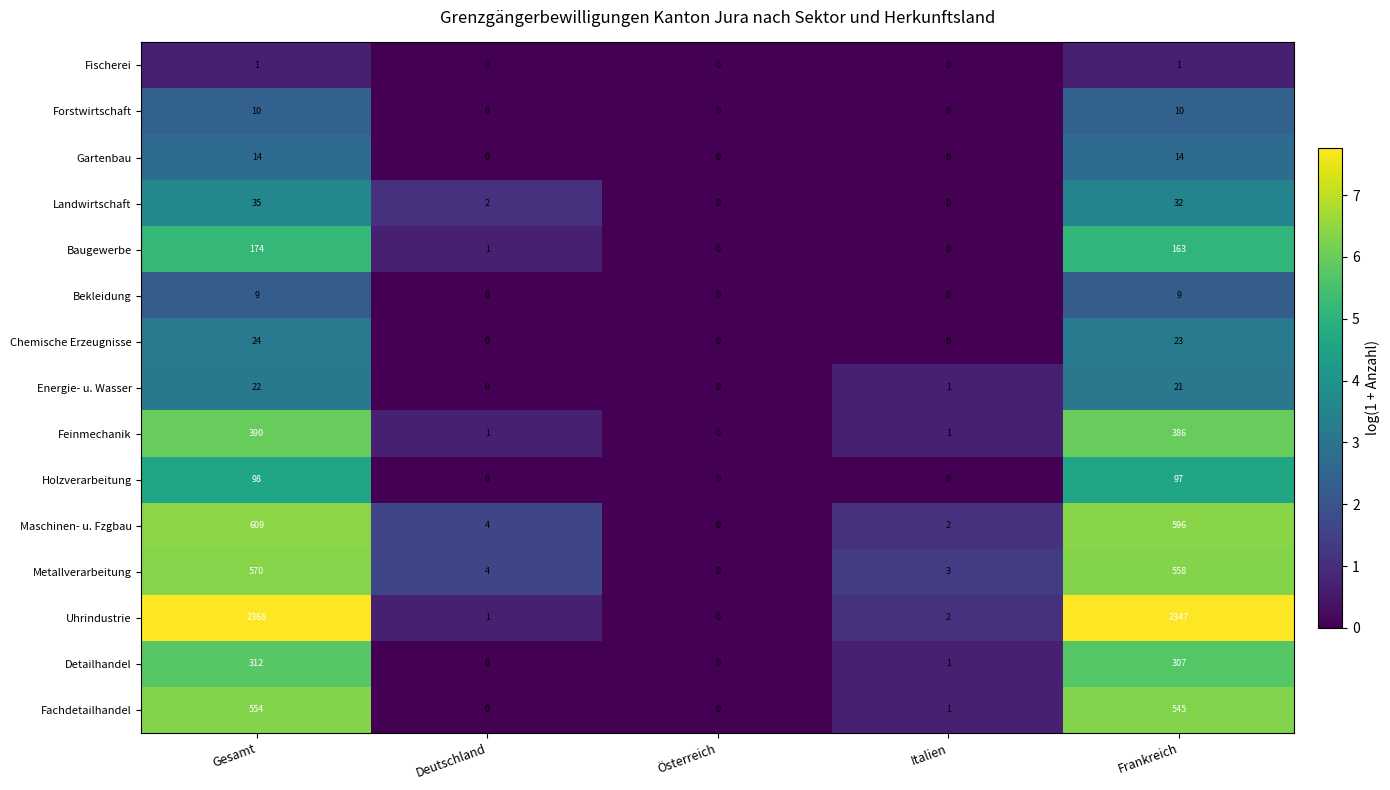

True or false: Baugewerbe has a value of 0 at Deutschland.

False